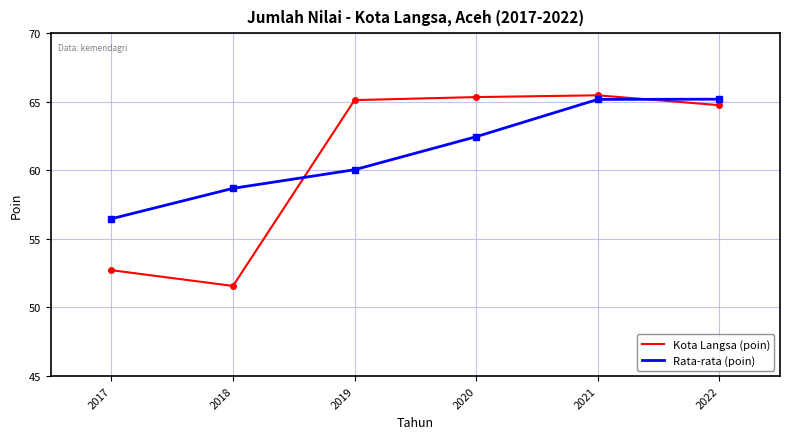

What is the approximate value of Rata-rata (poin) at 2019?

60.0